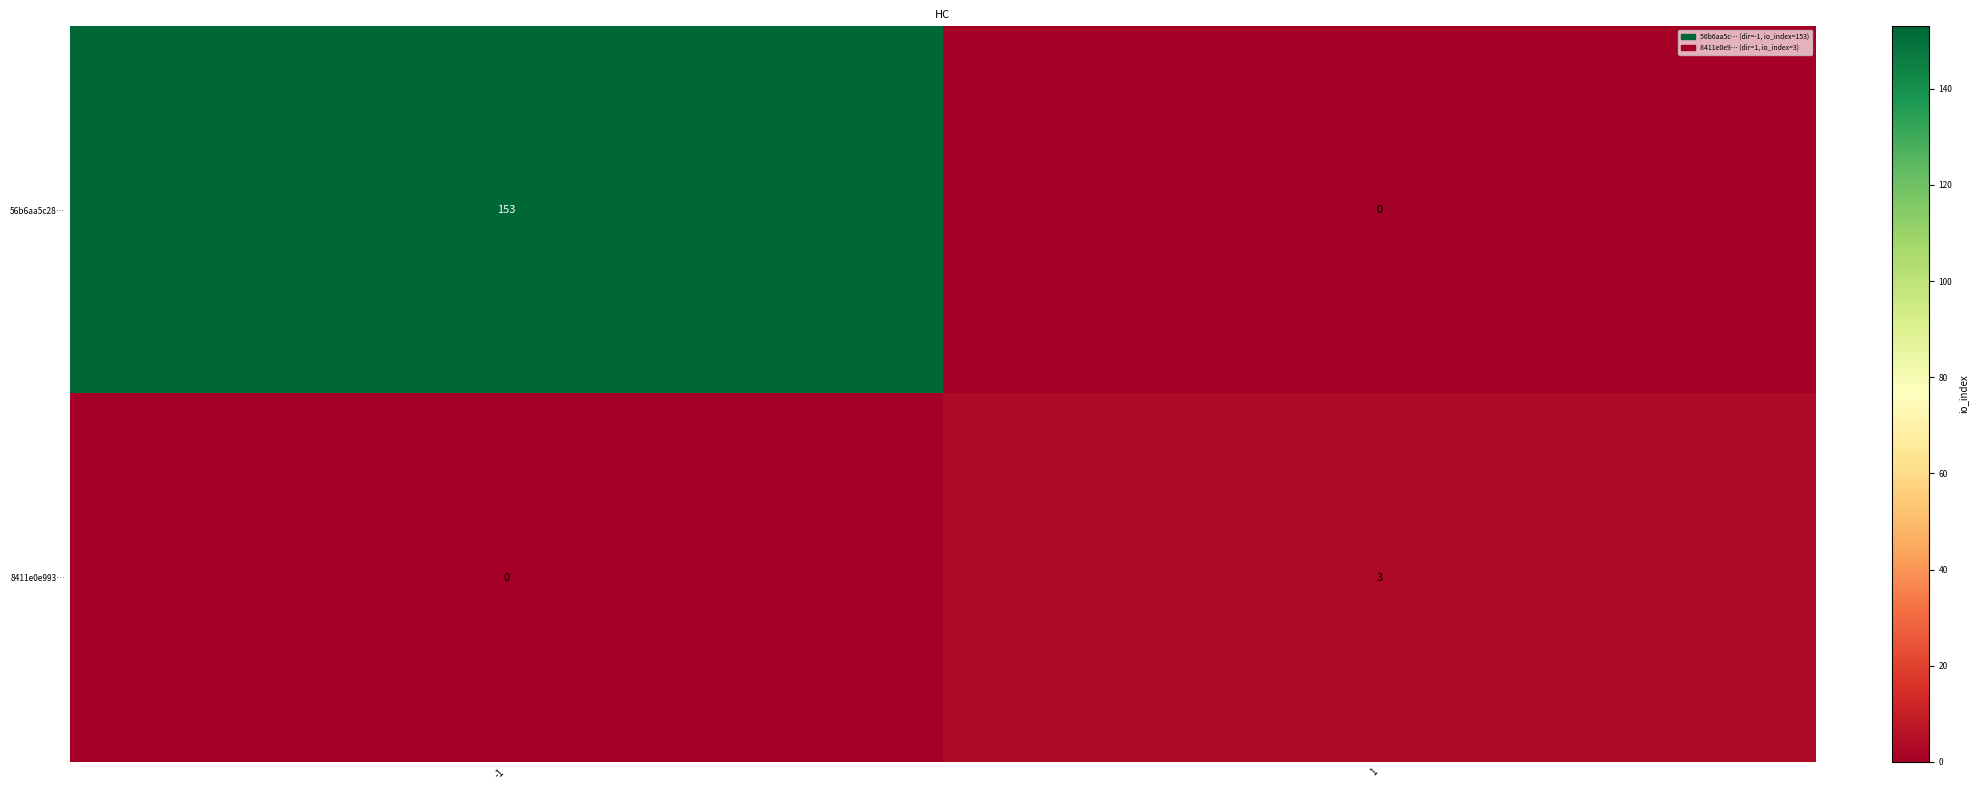

What value does the 8411e0e993… series have at 1?

3